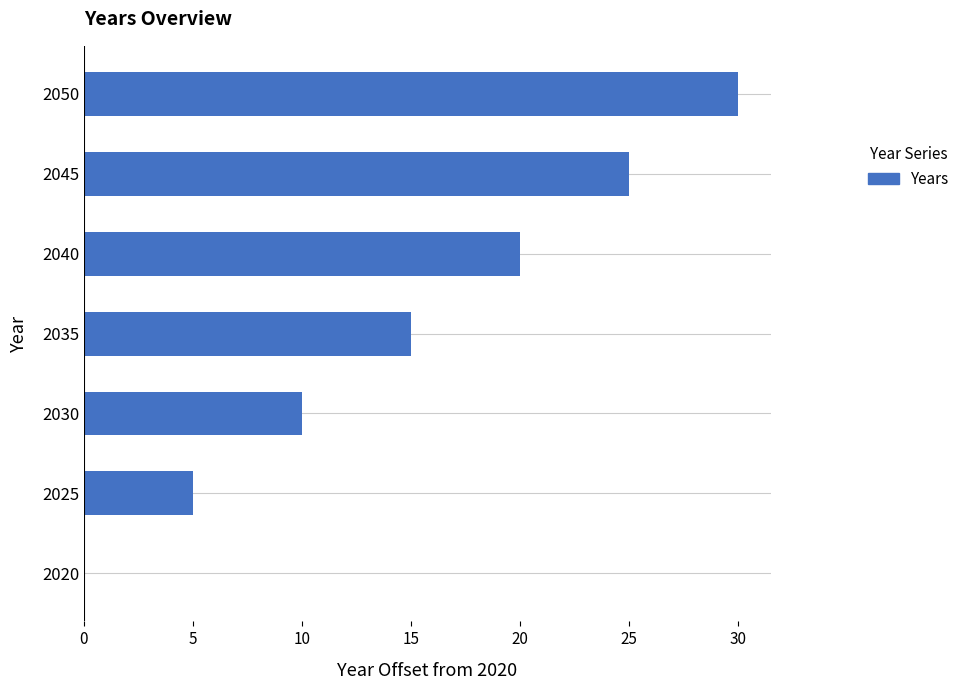

Reading bottom to top, what are all the values shown in this chart?

2020=0	2025=5	2030=10	2035=15	2040=20	2045=25	2050=30